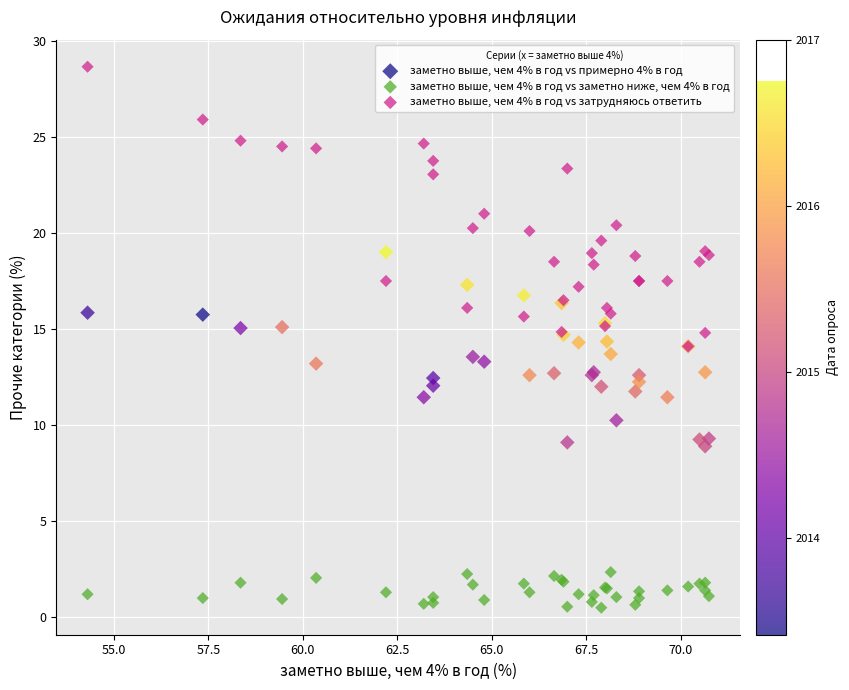

Which series contains the lowest Y value?

заметно выше, чем 4% в год vs заметно ниже, чем 4% в год